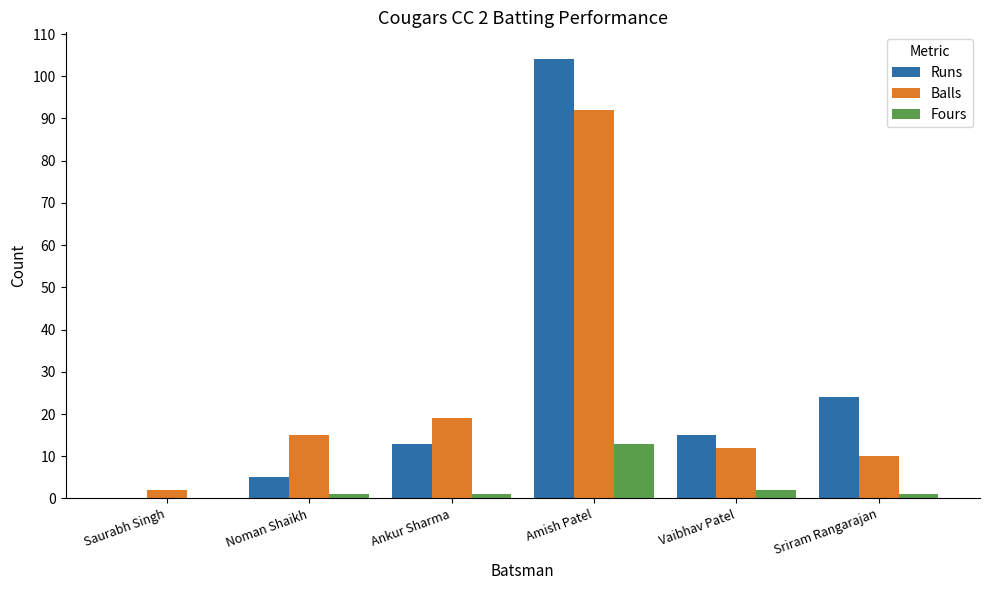

What are all the series names shown in the legend?

Runs, Balls, Fours